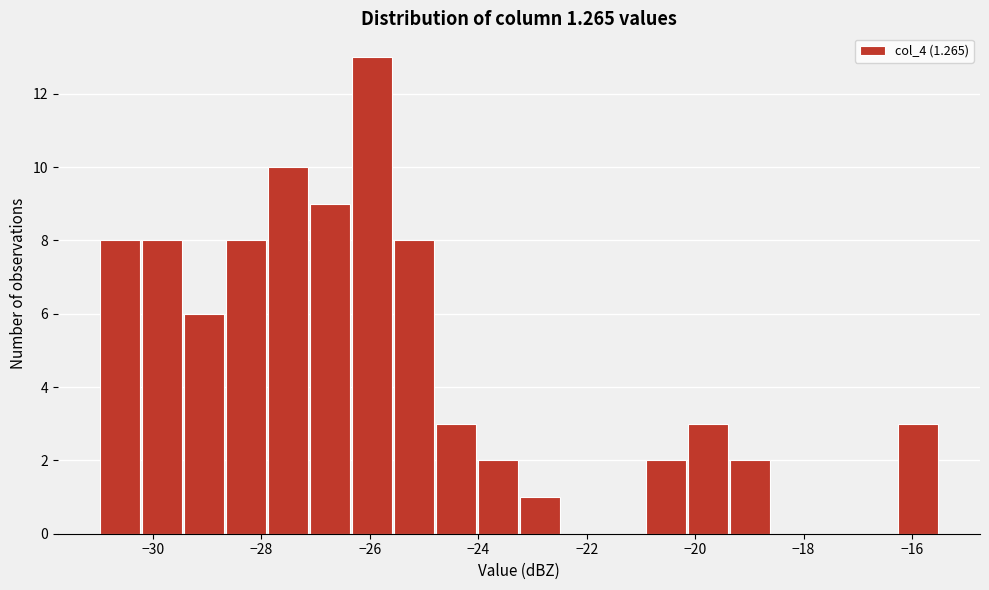

Read against the x-axis, roughly where is the centre of the tallest bar?

-26.0